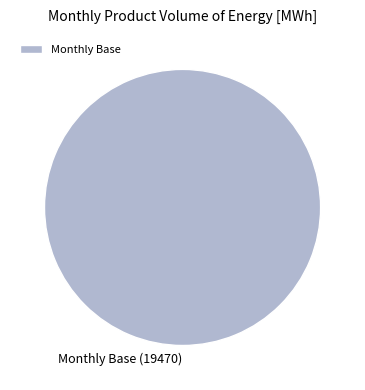

True or false: Monthly Base accounts for 100% of the total.

True